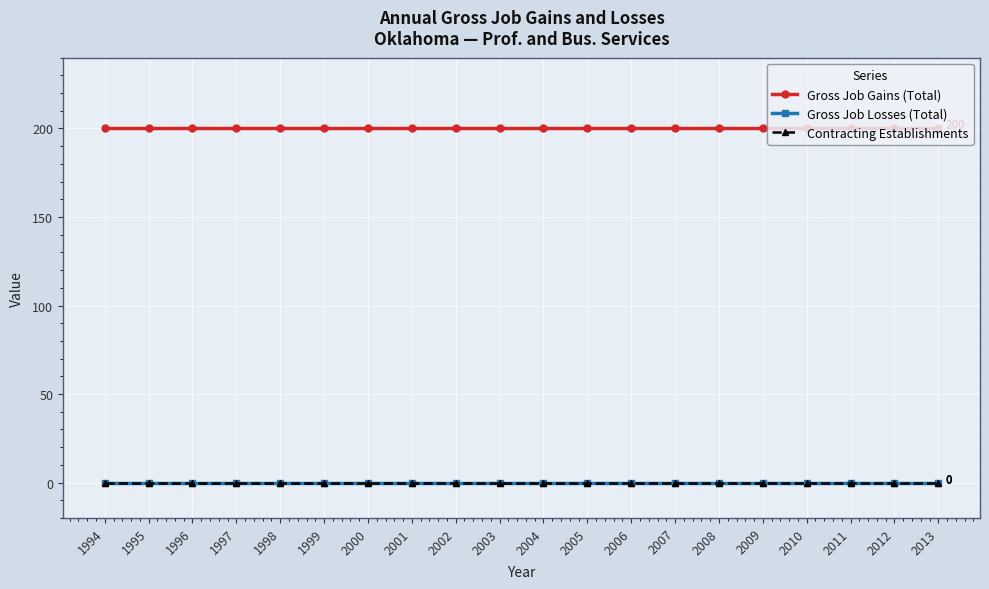

Does the chart have visible grid lines?

Yes